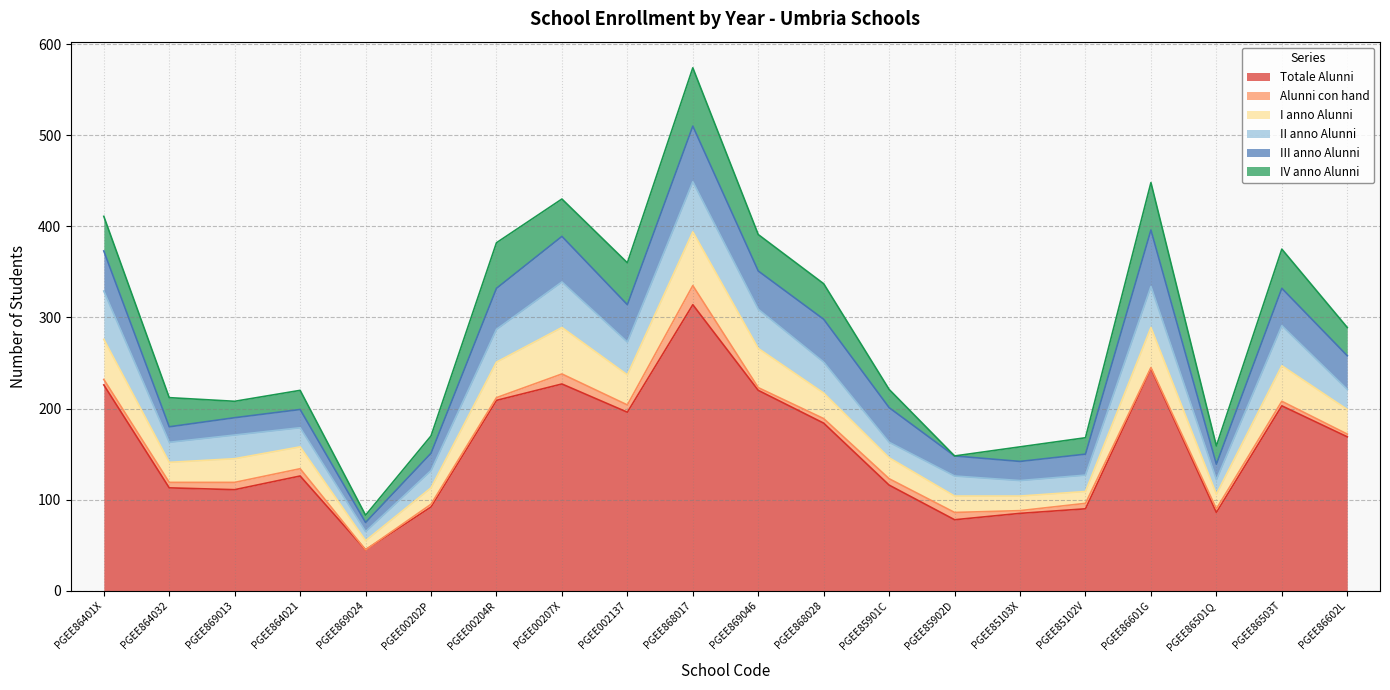

What is the difference between the maximum and second lowest values in the III anno Alunni series?

45